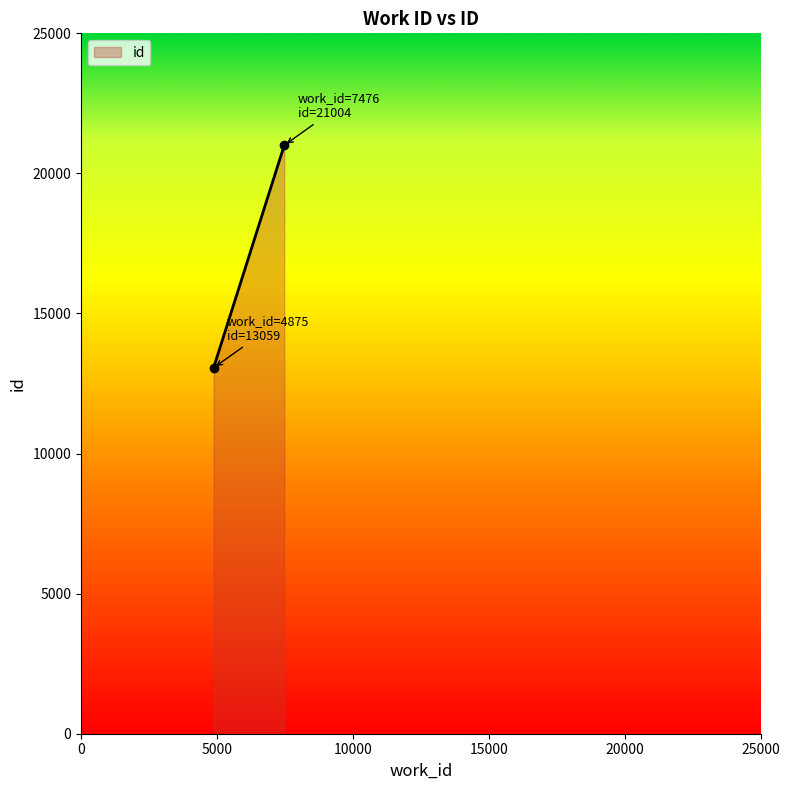

What is the change in value from 4875 to 7476?

+7945